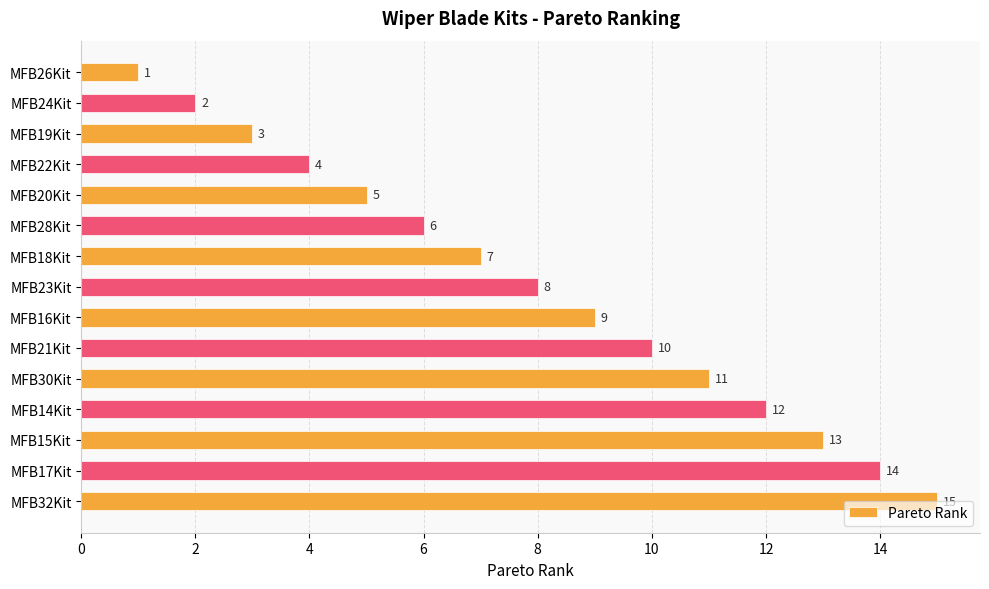

How many values are below 8?

7